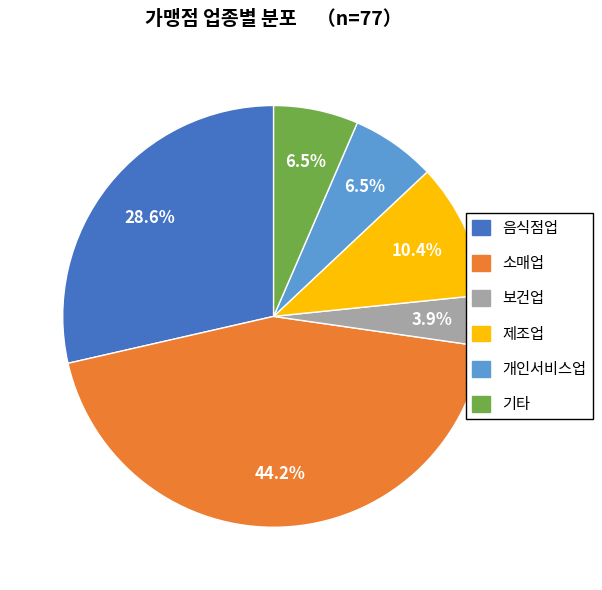

What is the ratio of the value at 개인서비스업 to the value at 기타?

1.0